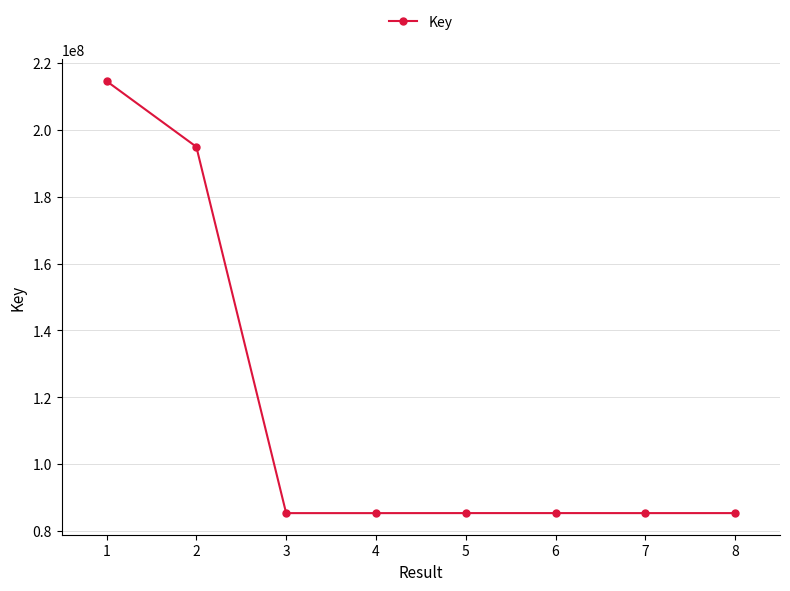

What is the average value?

115251425